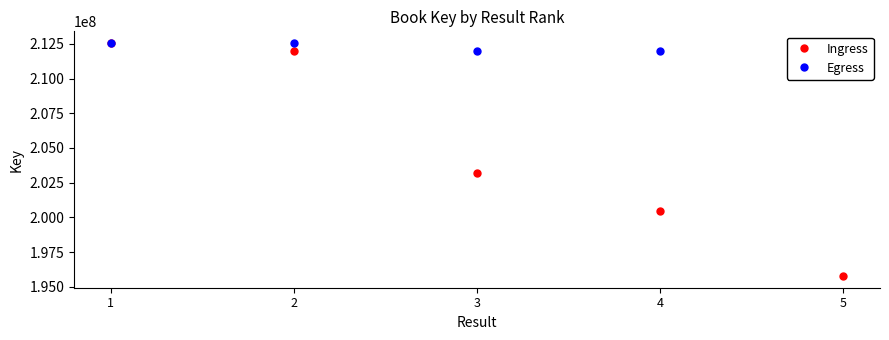

Which series has the largest range (max minus min)?

Ingress